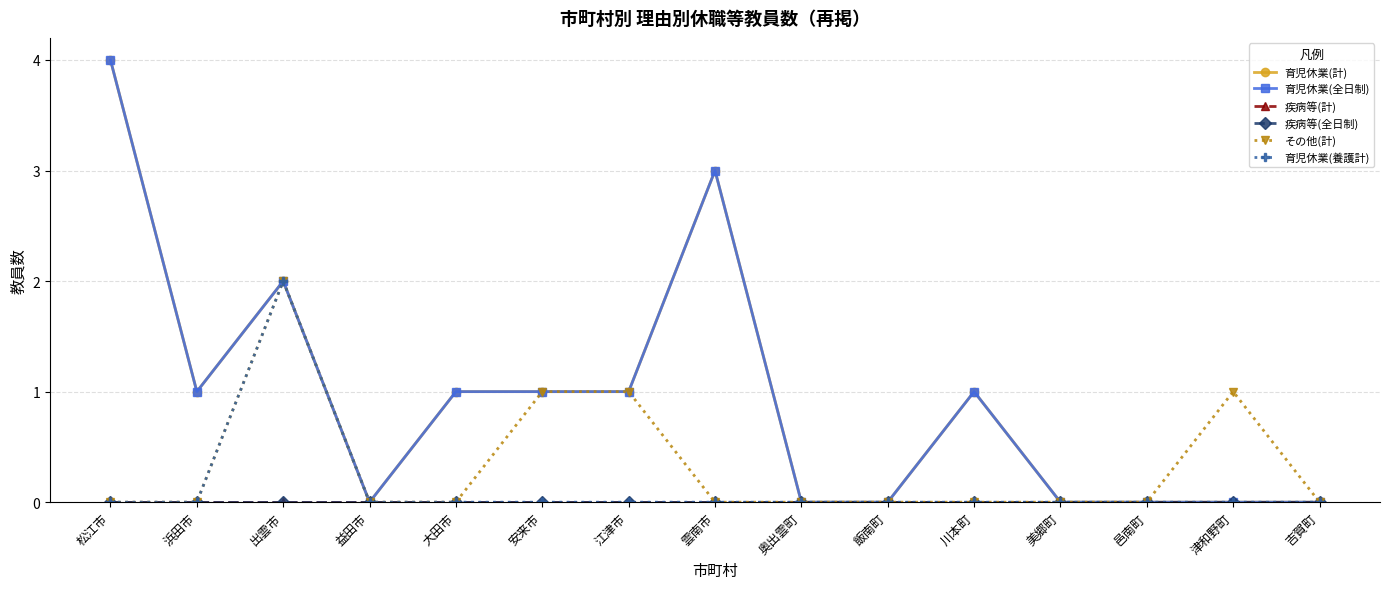

How many lines are shown in the chart?

6